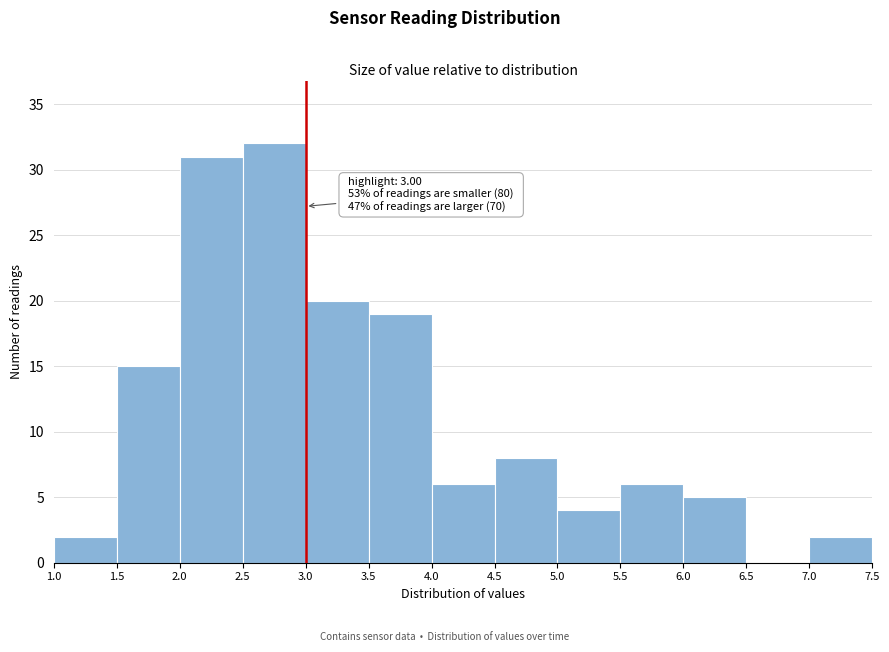

Which range on the x-axis has the tallest bar?

2.5 to 3.0